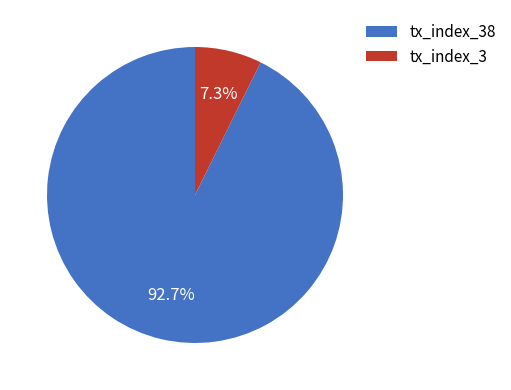

Approximately how many times larger is the value at tx_index_38 compared to tx_index_3?

12.7